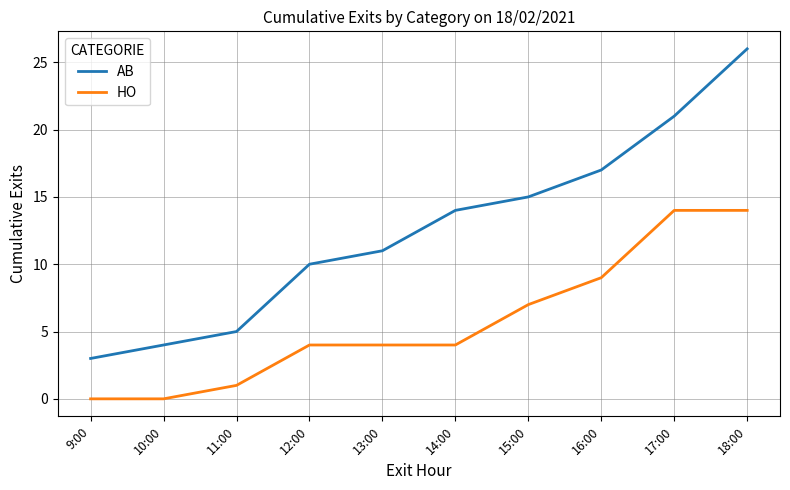

True or false: HO and AB intersect in this chart.

False